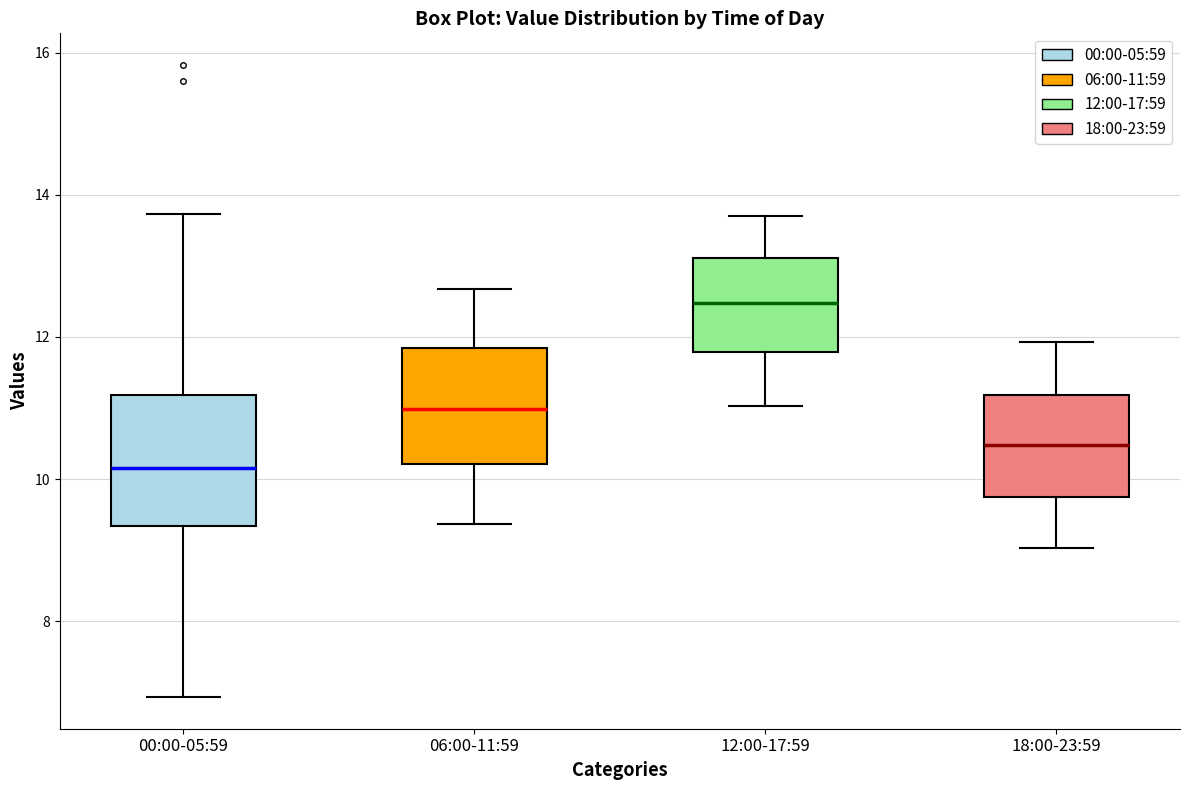

Comparing the boxes themselves (not the whiskers), which one is the tallest?

00:00-05:59